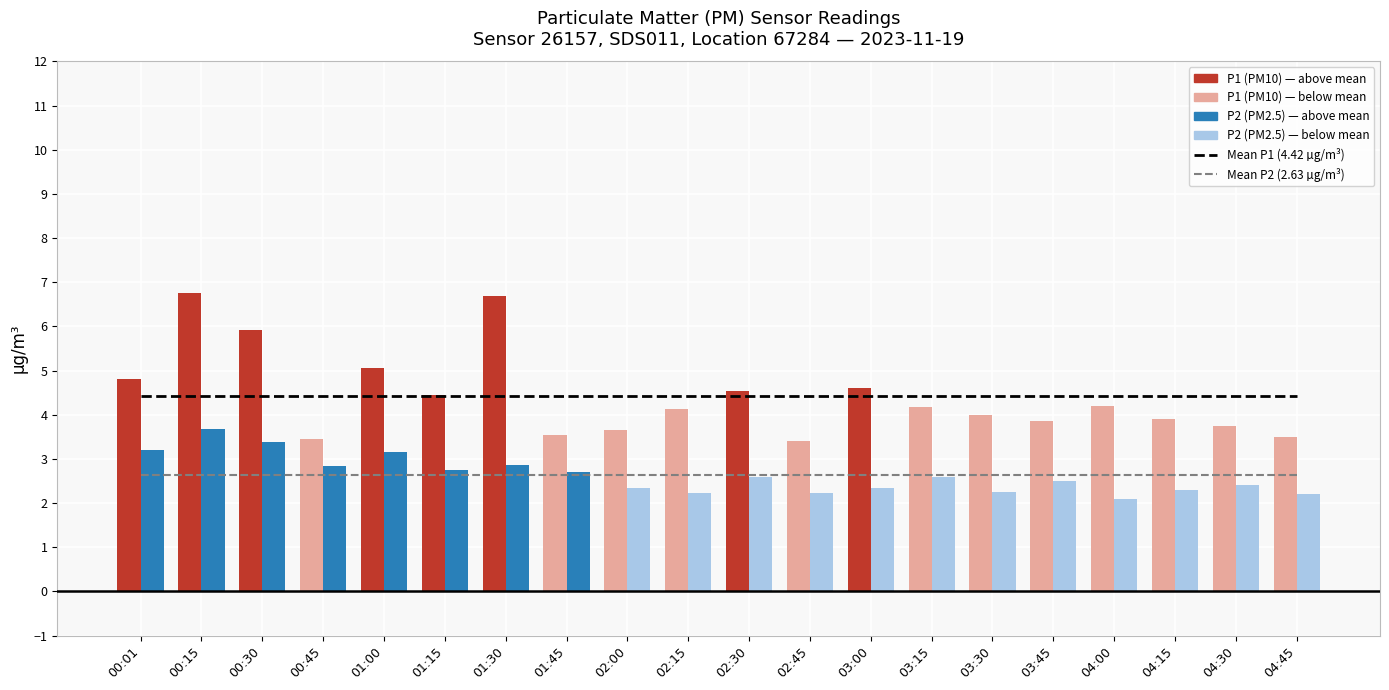

What is the average value of the Mean P1 (4.42 µg/m³) series?

4.4